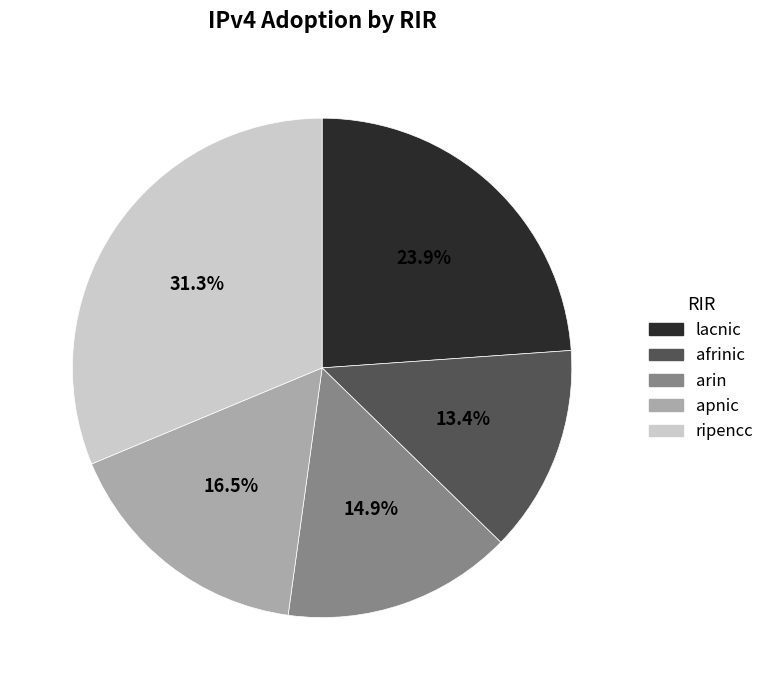

How many slices are in this pie chart?

5